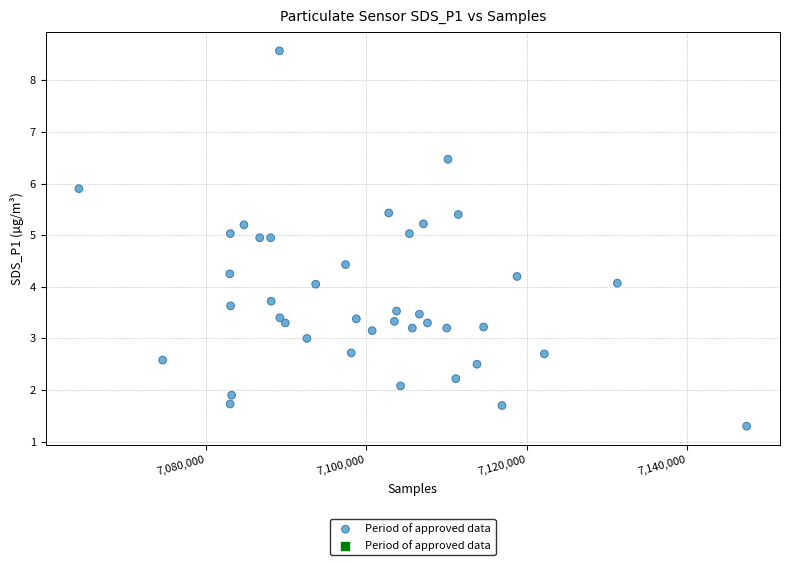

What is the range of Y values (max minus min)?

7.3